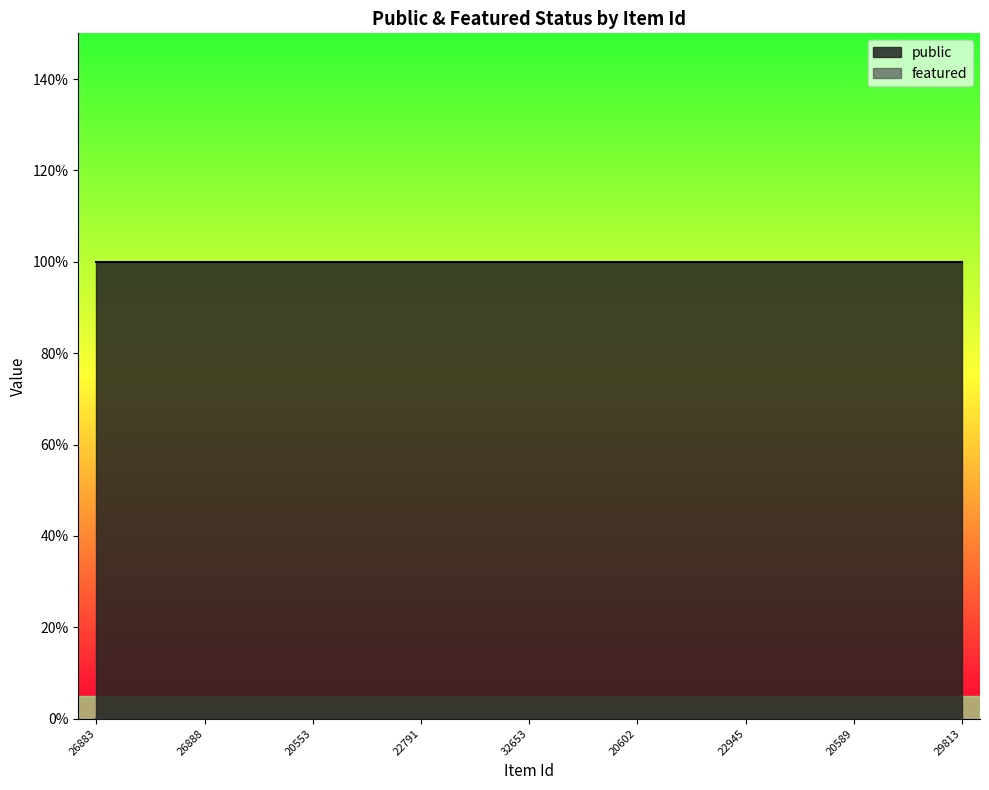

The featured series shows 0 at 29813. True or false?

True